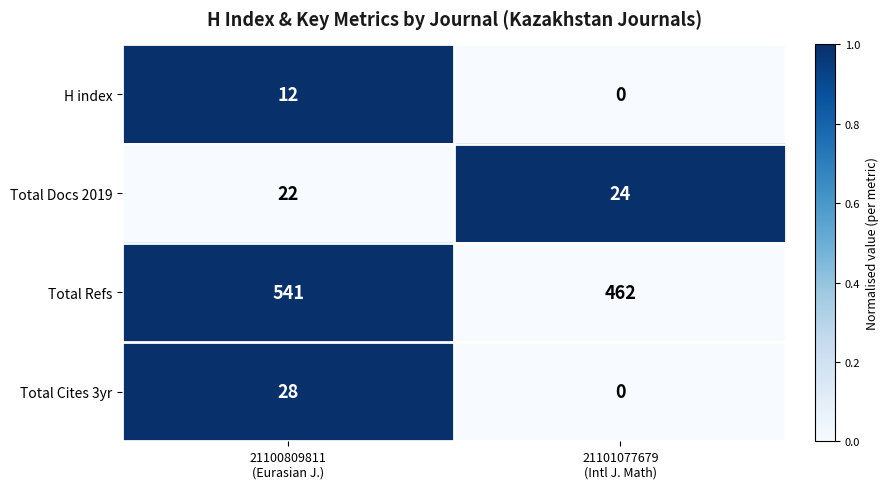

What is the greatest value displayed?

541